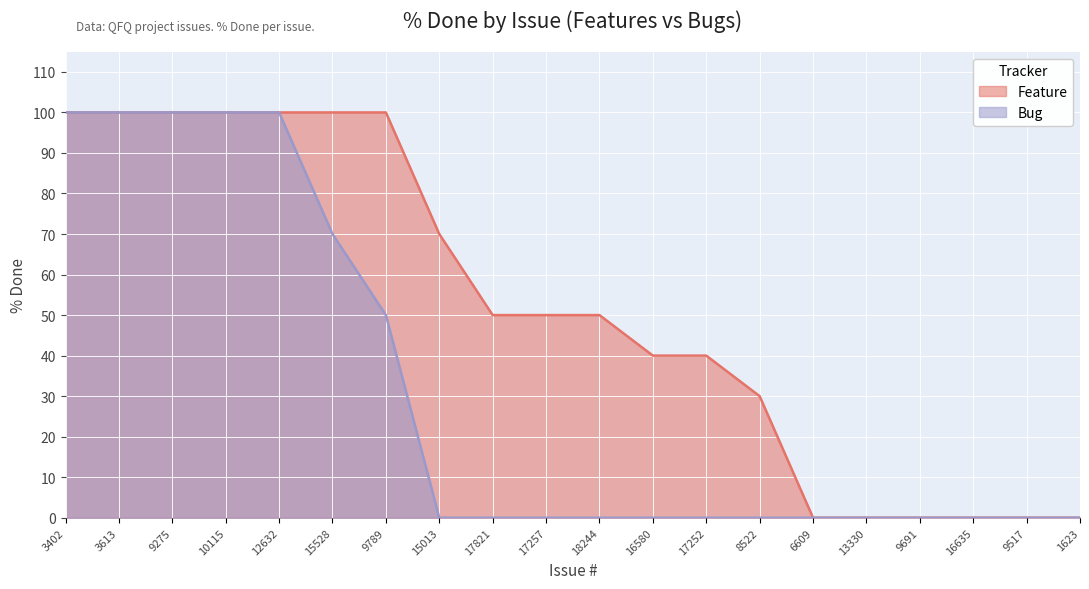

What is the difference between the maximum and minimum values in the Bug series?

100